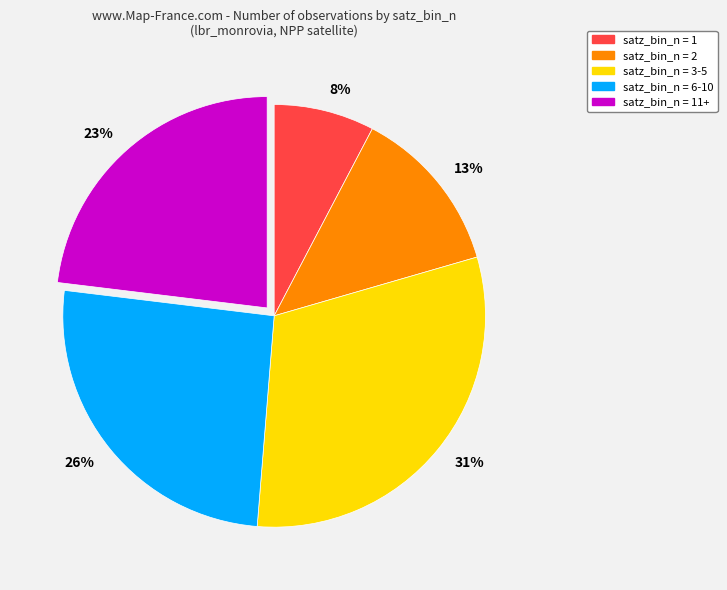

True or false: 31% accounts for 16% of the total.

False